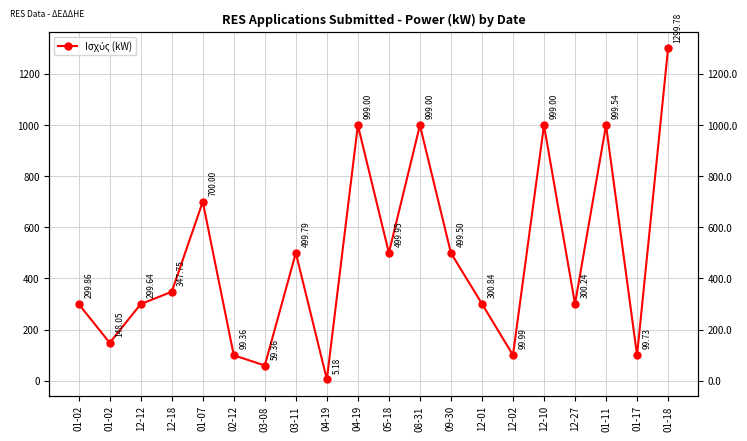

Reading left to right, list all the values displayed in this chart.

299.9	148.1	299.6	347.8	700.0	99.4	59.4	499.8	5.2	999.0	499.9	999.0	499.5	300.8	100.0	999.0	300.2	999.5	99.7	1299.8